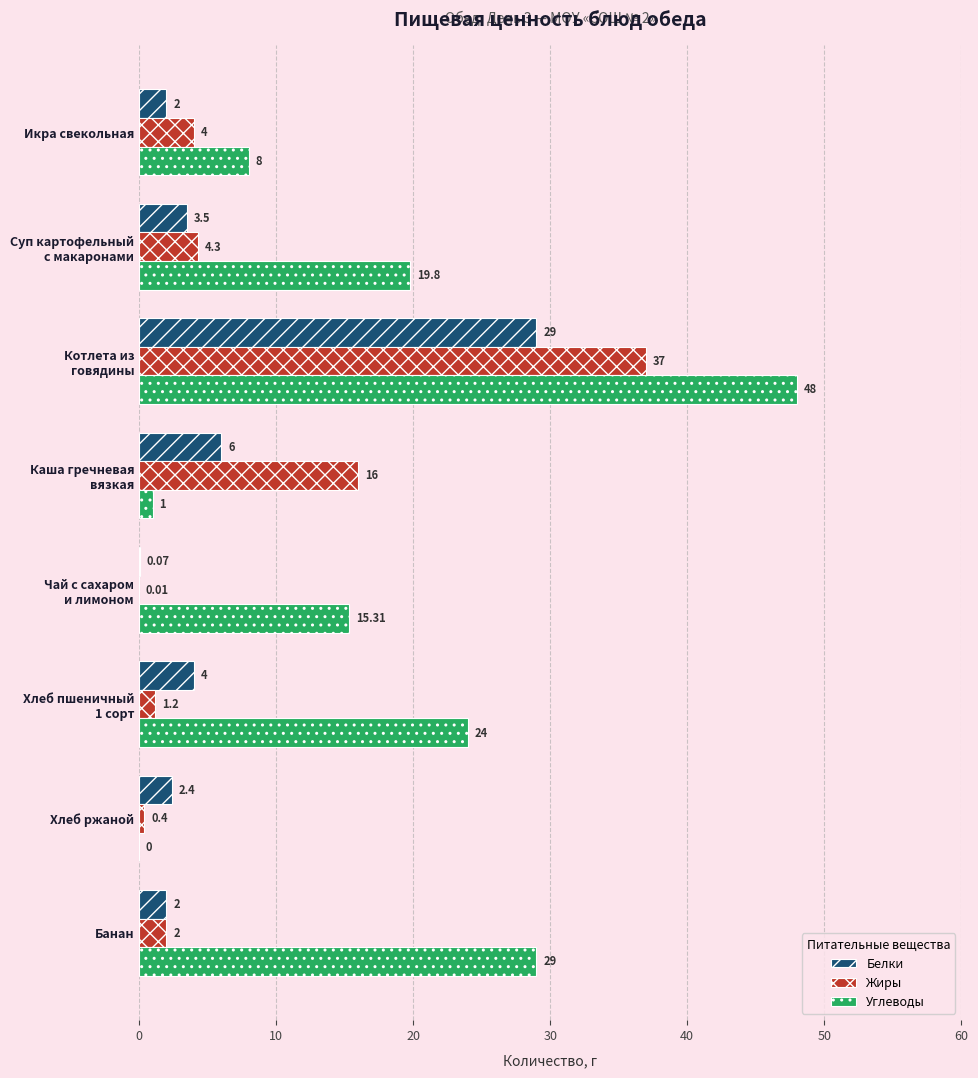

What is the sum of the Белки values at Икра свекольная and Банан?

4.0